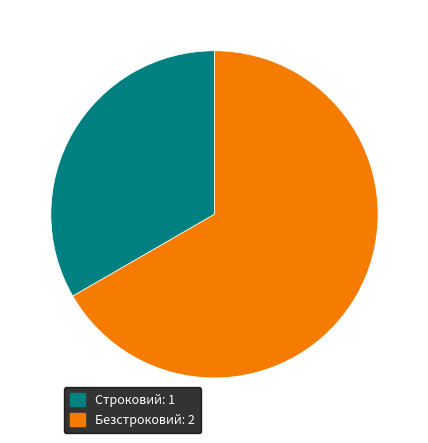

Which category has the smallest portion of the pie?

Строковий